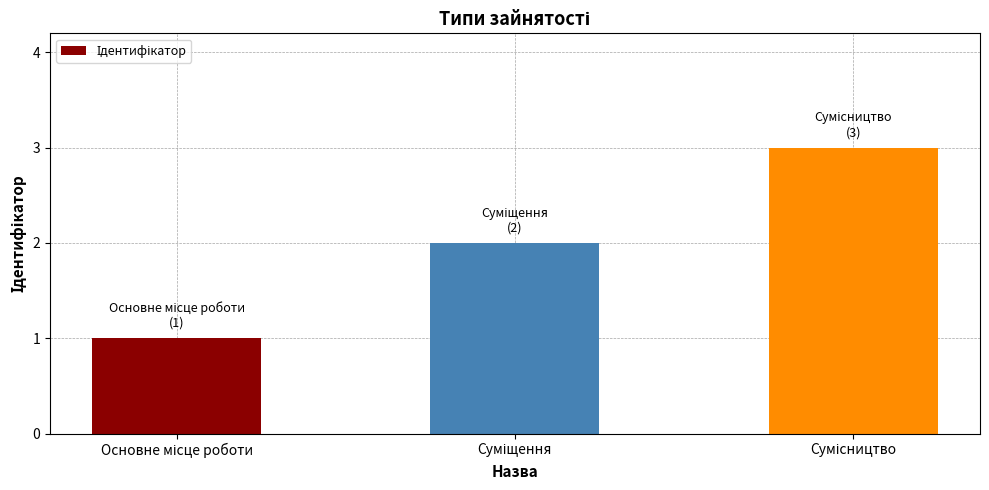

What is the sum of all values?

6